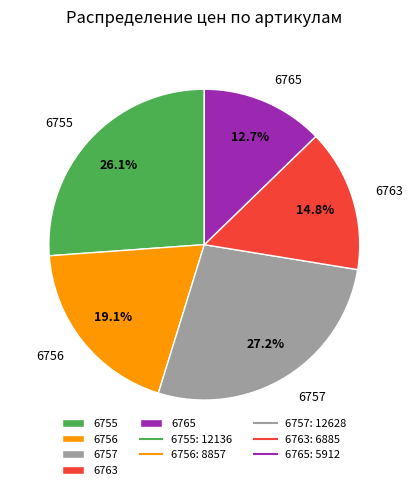

What portion of the pie excludes 6756?

80.9%